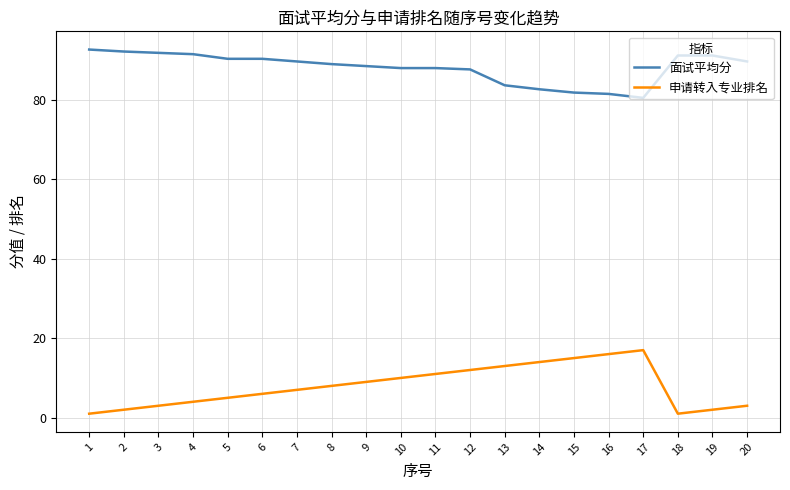

Which series has the widest spread of values?

申请转入专业排名